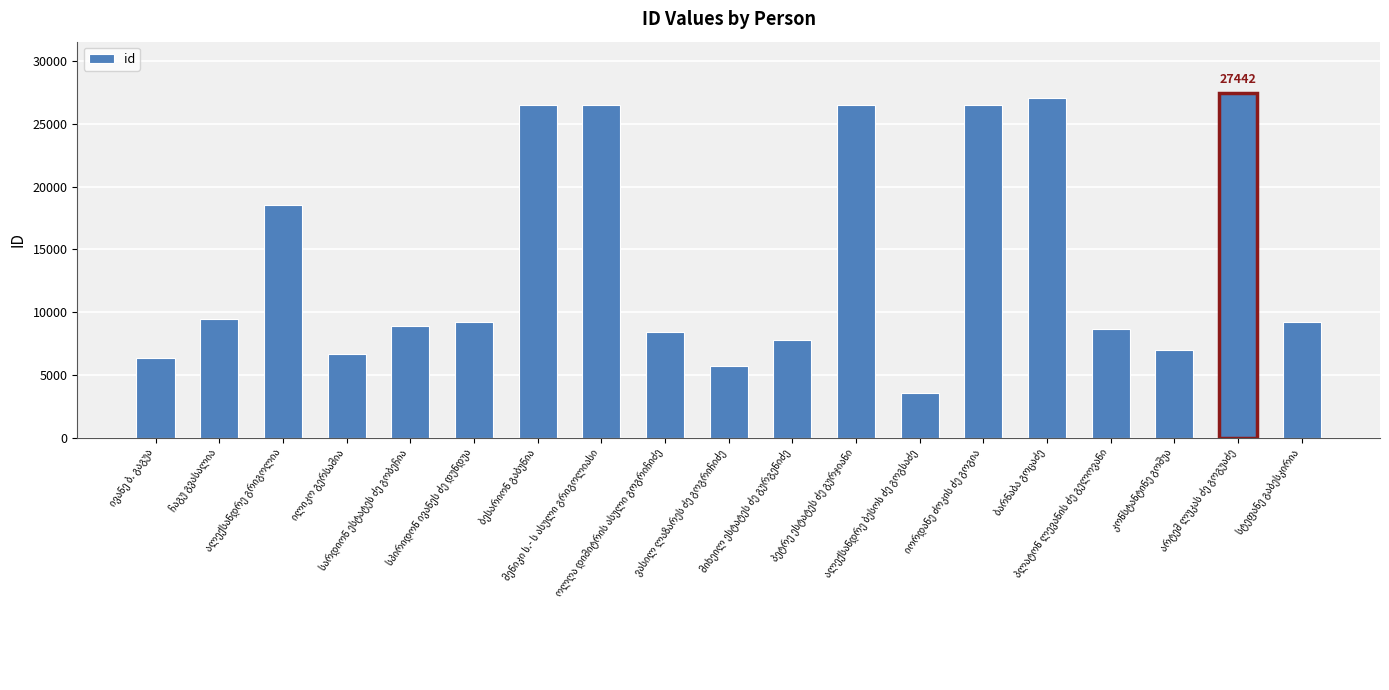

What is the difference between the second highest and second lowest values?

21346